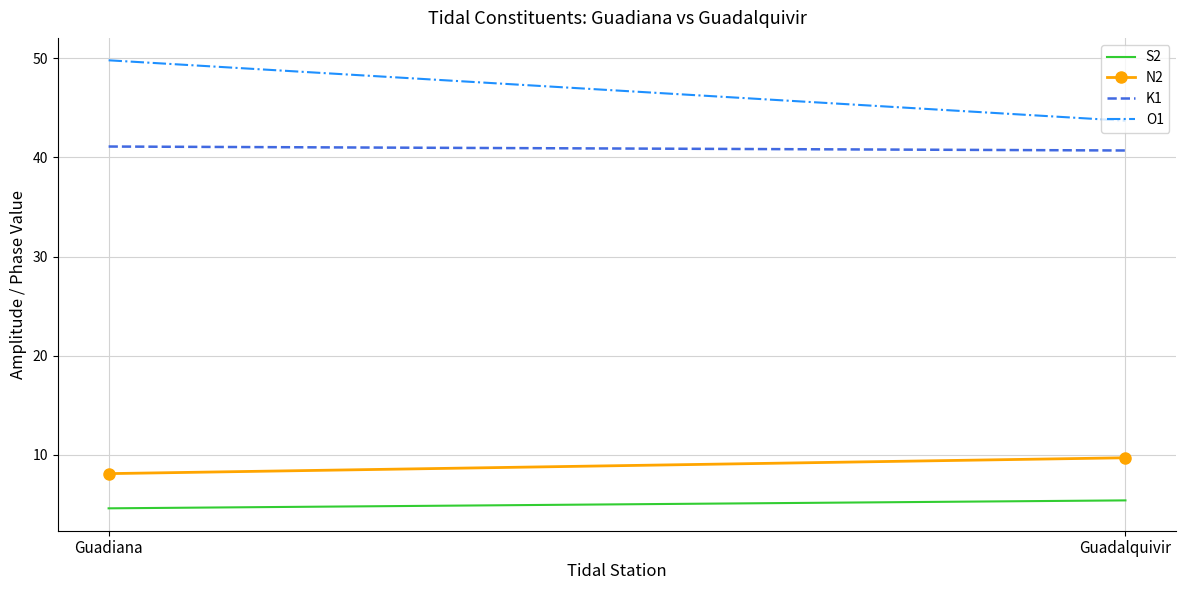

Which series has the largest total across all categories?

O1